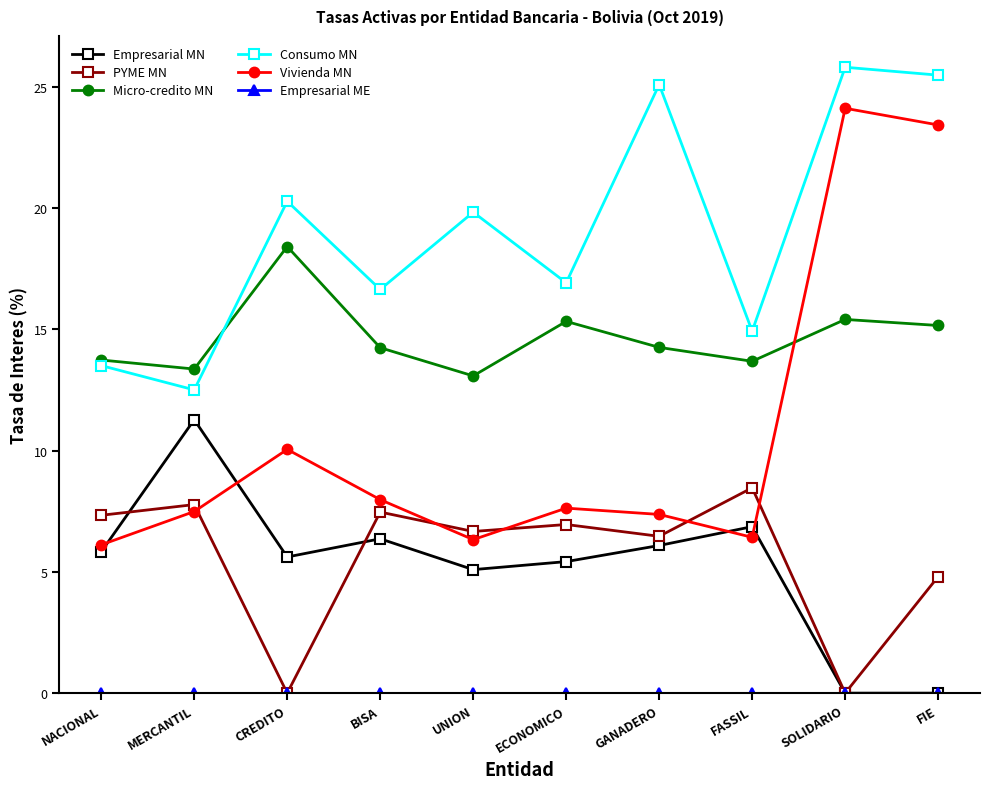

How many series are shown in this chart?

6